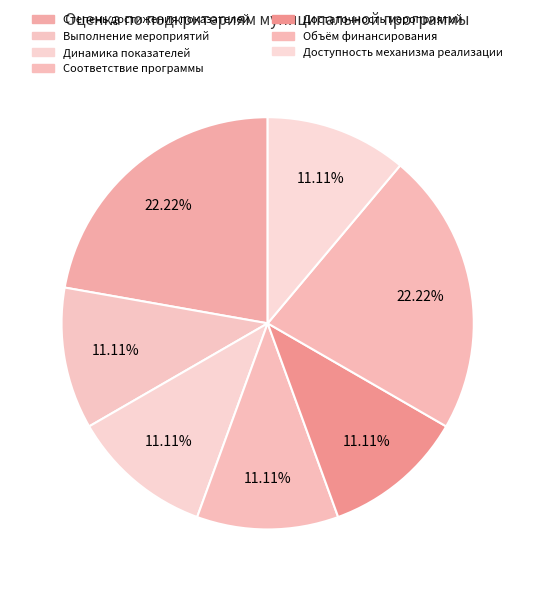

Rank the categories by value from highest to lowest.

Степень достижения целевых значений показателей, Отношение фактического объёма финансирования, Степень выполнения мероприятий муниципальной программы, Динамика показателей реализации муниципальной программы, Соответствие муниципальной программы, Достаточность комплекса мероприятий, Доступность и чёткость механизма реализации